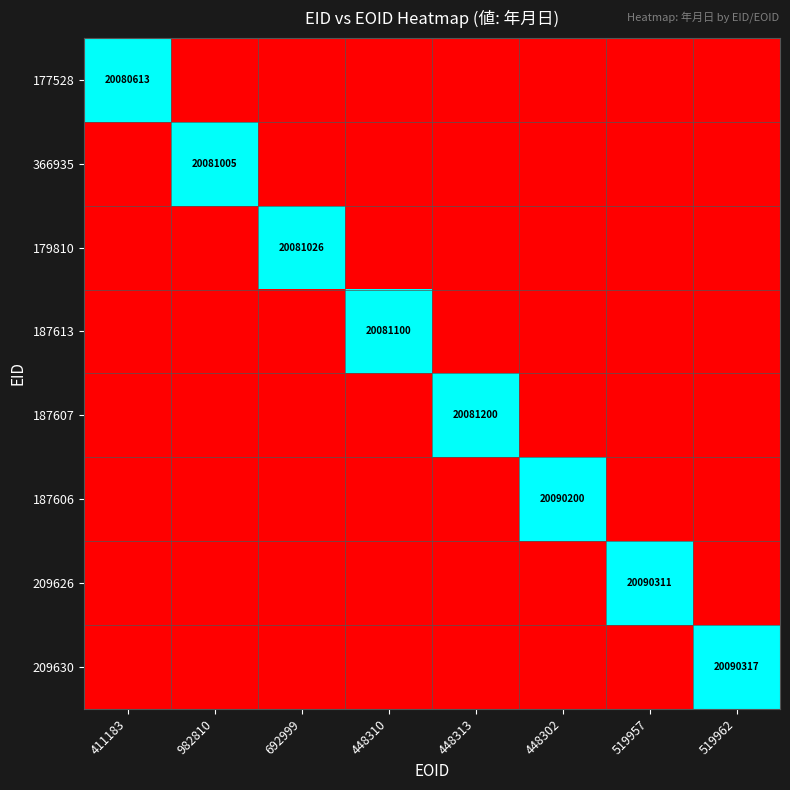

The 177528 series shows 20080613 at 411183. True or false?

True